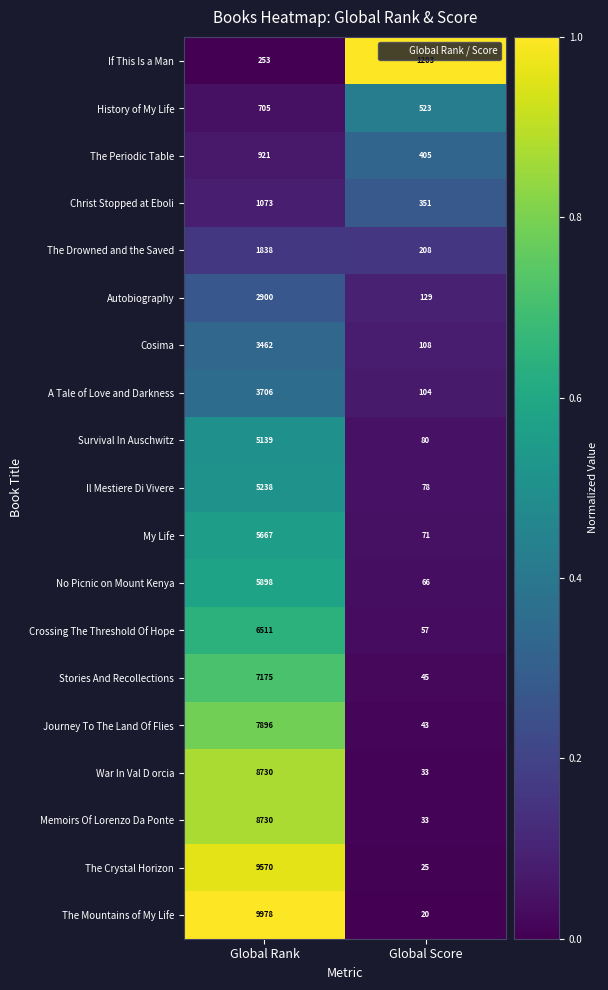

The War In Val D orcia series shows 8730 at Global Rank. True or false?

True